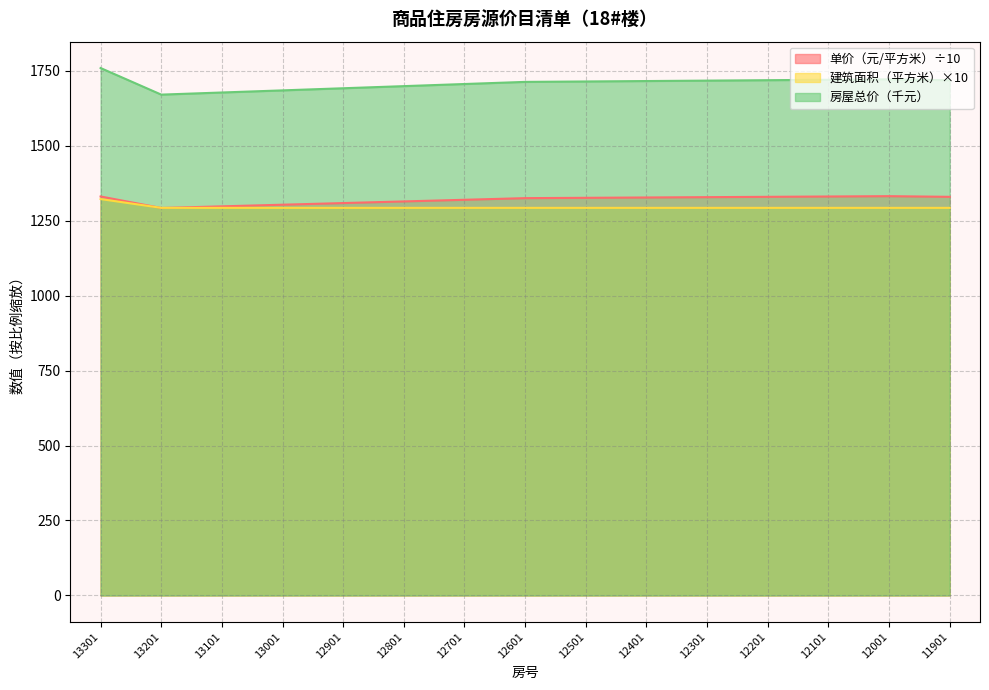

How many values in the 房屋总价（元） series are below 1714?

7